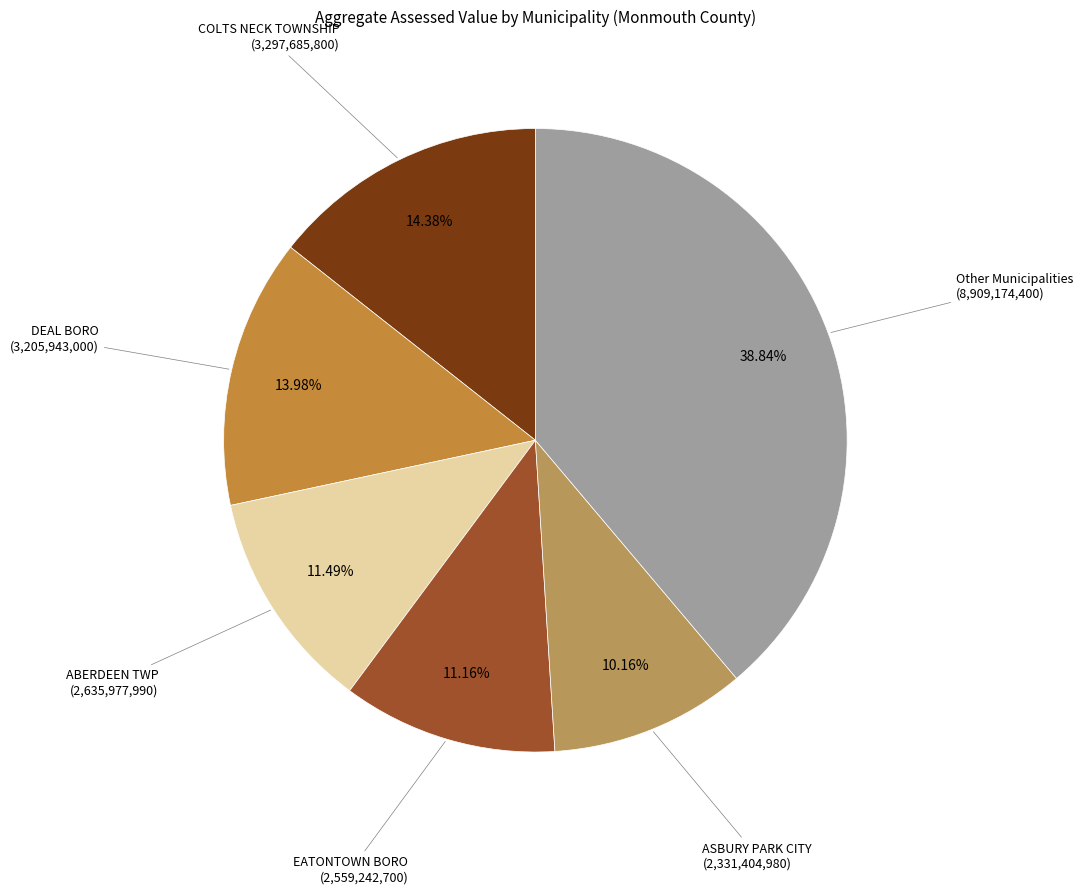

Do EATONTOWN BORO (2,559,242,700) and ASBURY PARK CITY (2,331,404,980) together represent more than half of the pie?

No